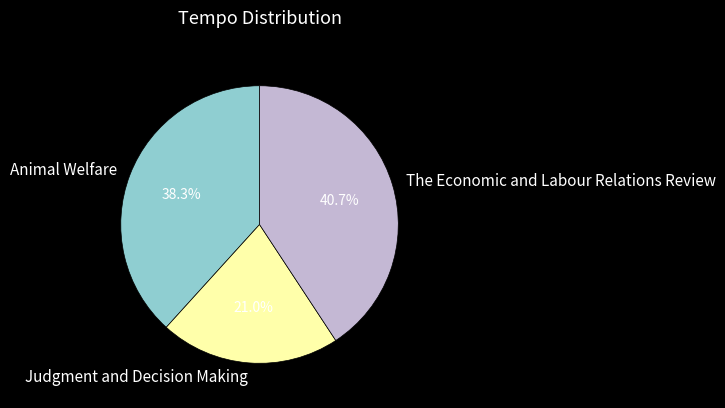

Count the number of slices in the pie.

3